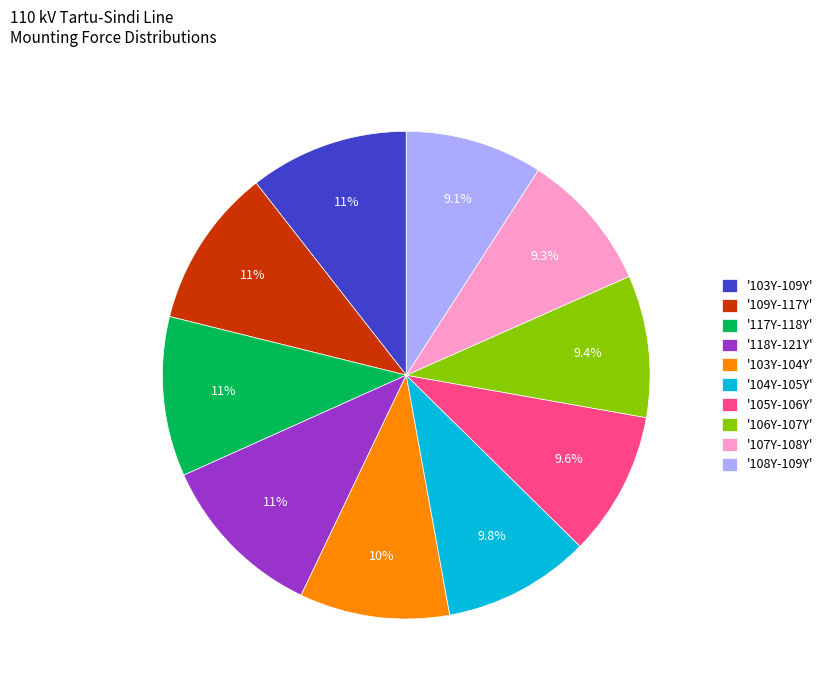

Approximately how many times larger is the value at '104Y-105Y' compared to '106Y-107Y'?

1.0